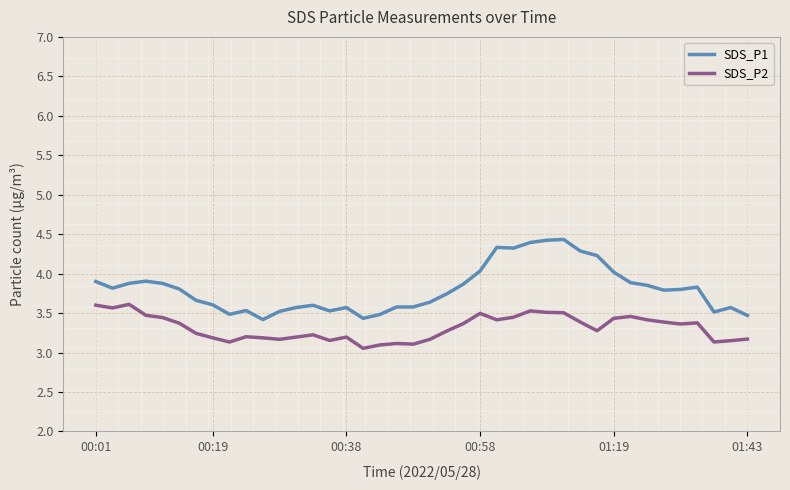

What is the highest value of the SDS_P1 series?

4.4